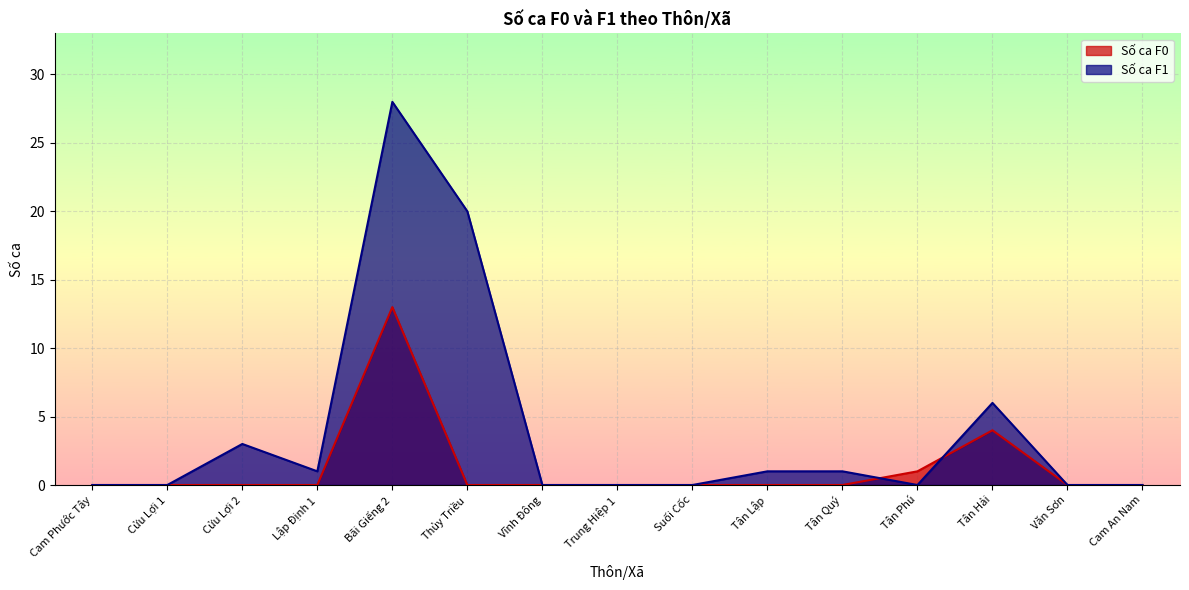

What is the average value of the Số ca F1 series?

4